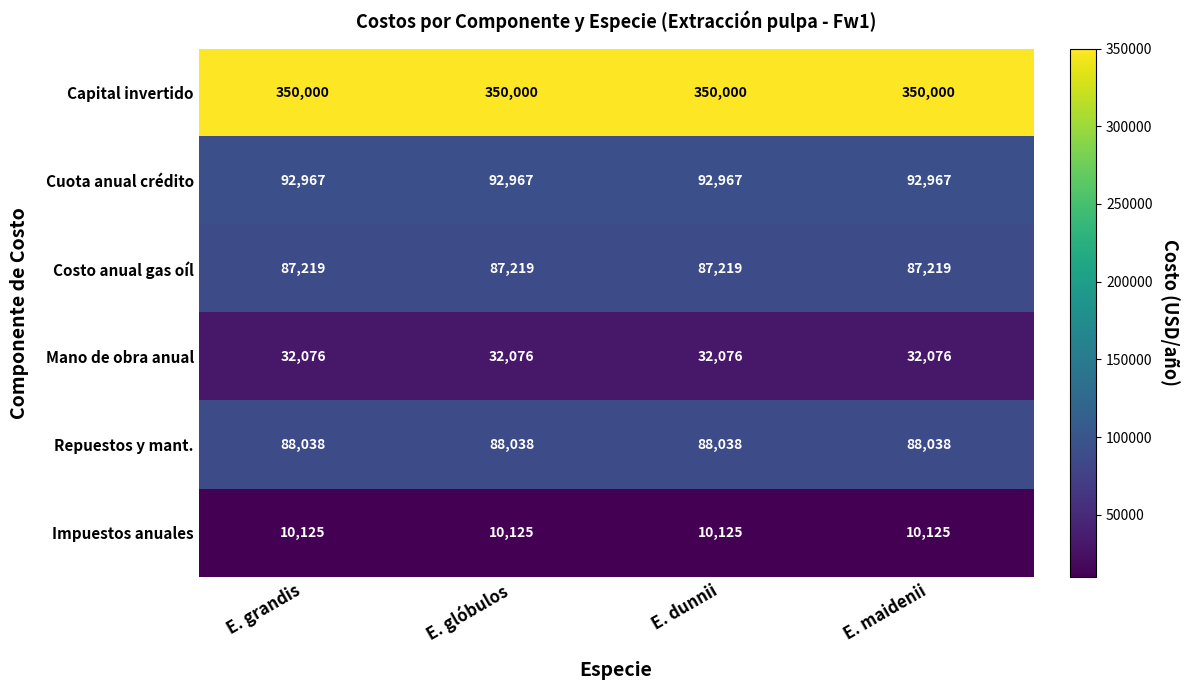

Rank the series by their maximum value, from highest to lowest.

Capital invertido, Cuota anual crédito, Repuestos y mant., Costo anual gas oíl, Mano de obra anual, Impuestos anuales